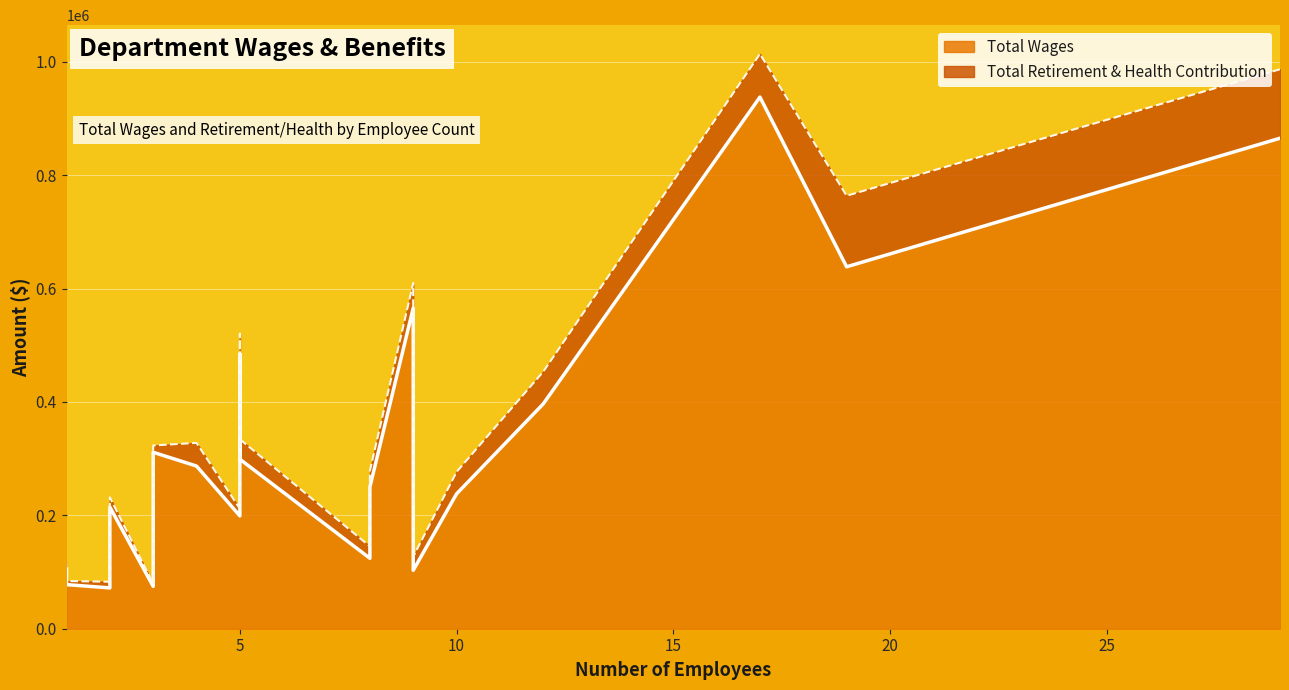

Reading left to right, transcribe all the data shown in this chart.

Total Wages: Medical/Surgical=937848	Skilled Nursing=865277	Clinic=638478	Clinical Laboratory=565714	Emergency Services=484564	Health Information Management=396644	Administration=311281	Information Management=299027	Accounting=286951	Respiratory Therapy=250048	Dietary=237929	Nursing Administration=214571	Diagnostic Imaging=199014	Housekeeping=124269	Environmental Services=105158	Registration=102991	Care Coordination=90574	Human Resources=77803	Ultrasound=74673	Environmental Service=72028
Total Retirement & Health Contribution: Medical/Surgical=76175	Skilled Nursing=121672	Clinic=125335	Clinical Laboratory=44241	Emergency Services=35858	Health Information Management=56875	Administration=11981	Information Management=35250	Accounting=40894	Respiratory Therapy=28764	Dietary=38761	Nursing Administration=17250	Diagnostic Imaging=12596	Housekeeping=21069	Environmental Services=11184	Registration=24109	Care Coordination=9802	Human Resources=6396	Ultrasound=4890	Environmental Service=10884